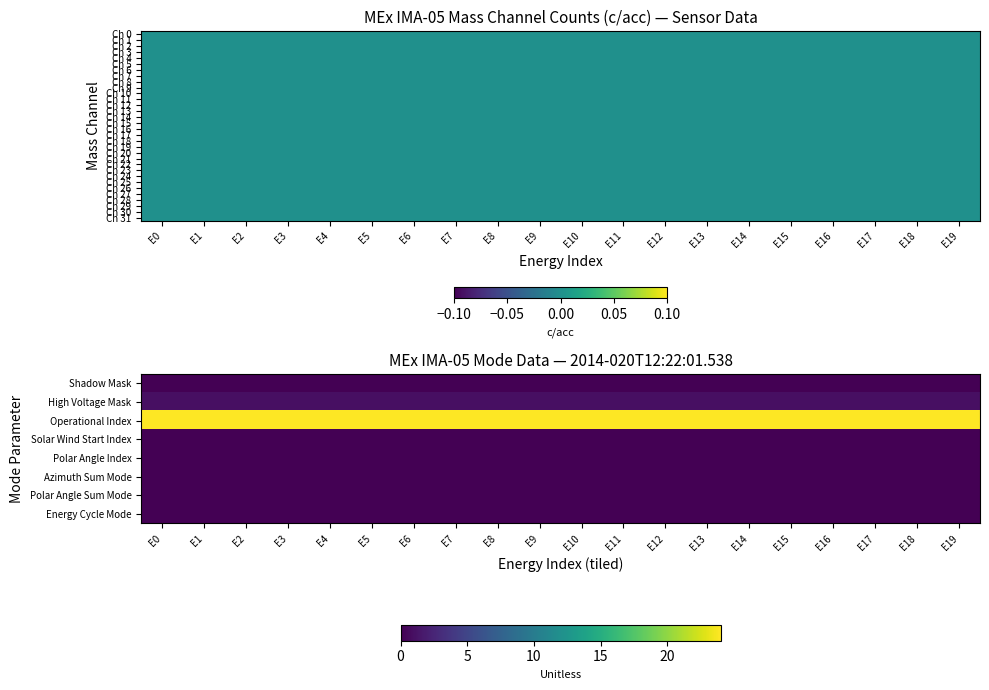

Between E17 and E18, which is larger?

E17